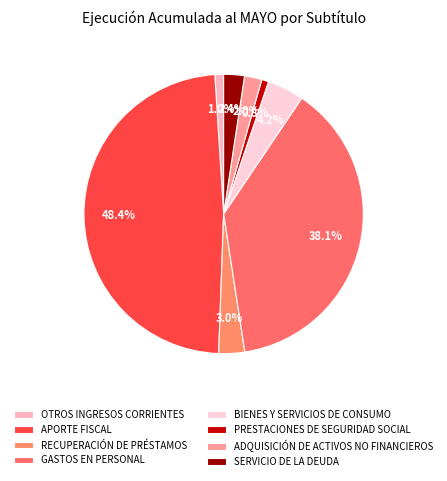

Does any single category account for the majority?

No